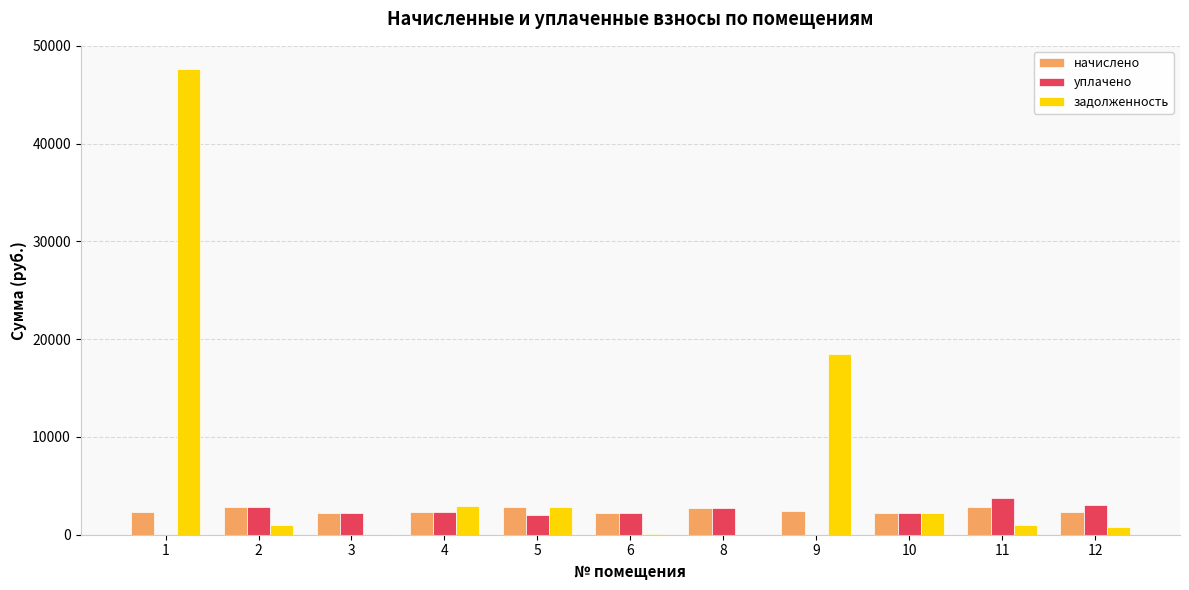

The уплачено series shows 2776.6 at 8. True or false?

True